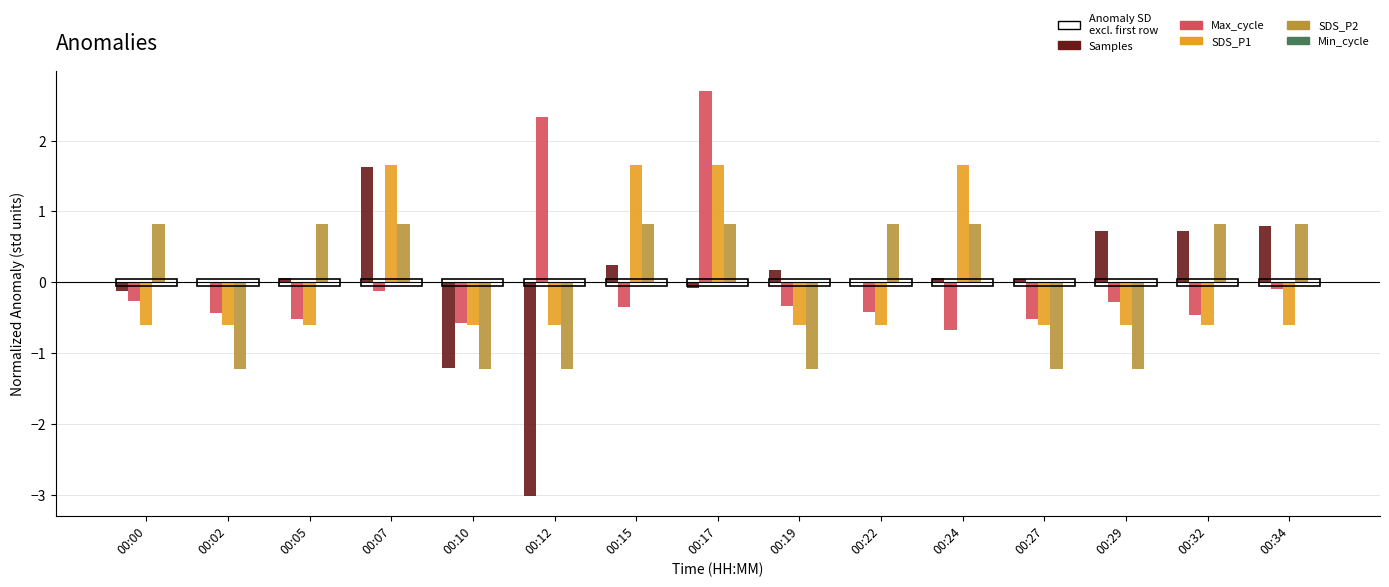

At which category is the sum across all series the highest?

00:17